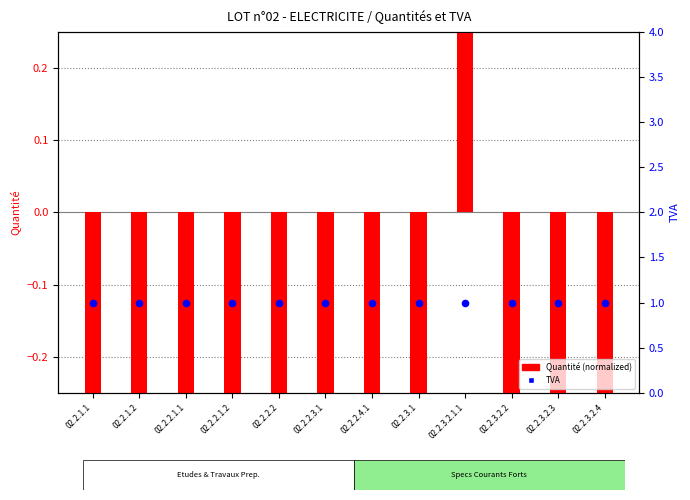

Which series has the largest total across all categories?

TVA